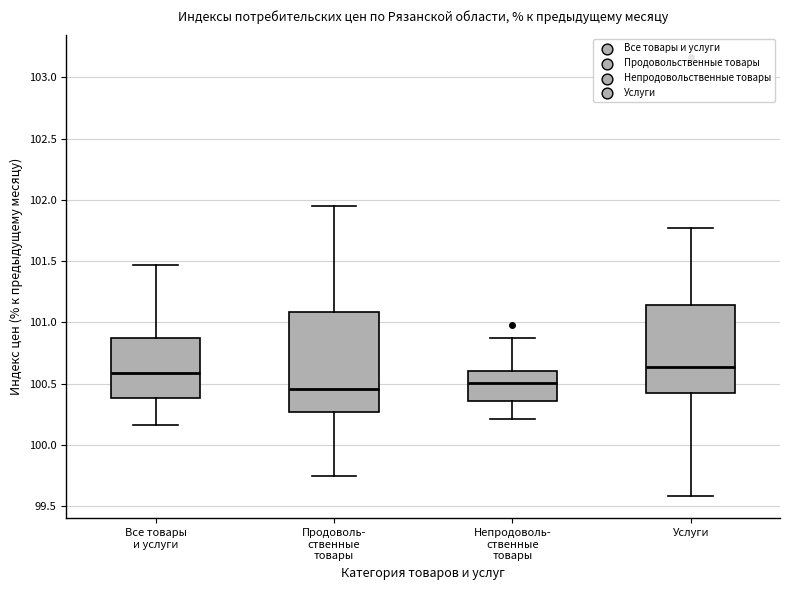

Reading left to right, read every box against the y-axis: the position of its median line, the range the box covers, and the ends of its whiskers. The values are not printed on the chart, so give them approximately, as read against the axis.

Все товары и услуги: median 100.60, box 100.40 to 100.85, whiskers 100.15 to 101.45
Продоволь- ственные товары: median 100.45, box 100.25 to 101.10, whiskers 99.75 to 101.95
Непродоволь- ственные товары: median 100.50, box 100.35 to 100.60, whiskers 100.20 to 100.85
Услуги: median 100.65, box 100.45 to 101.15, whiskers 99.60 to 101.75